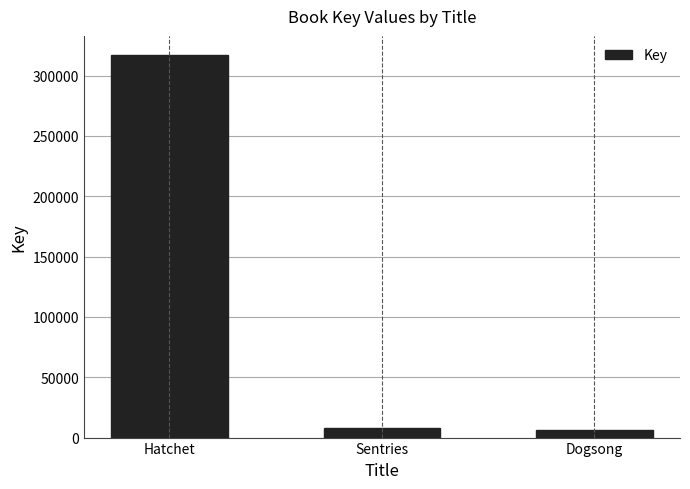

Are the bars grouped side by side (vs. stacked)?

No